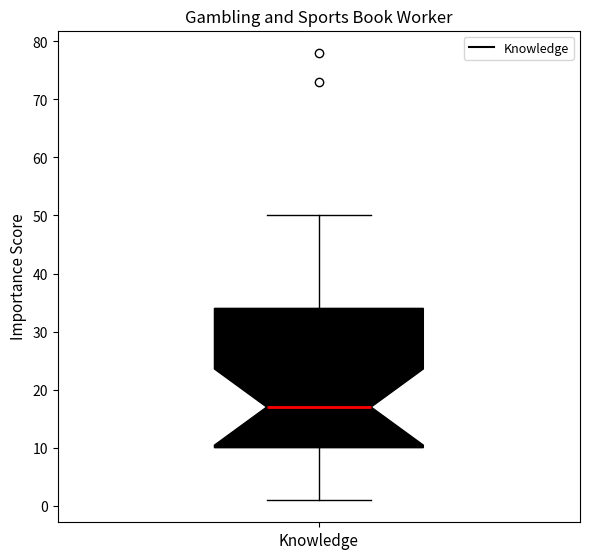

Read this box plot against the y-axis: the position of the median line, the range covered by the box, and the ends of both whiskers. The values are not printed on the chart, so give them approximately, as read against the axis.

median 17, box 10 to 34, whiskers 1 to 50